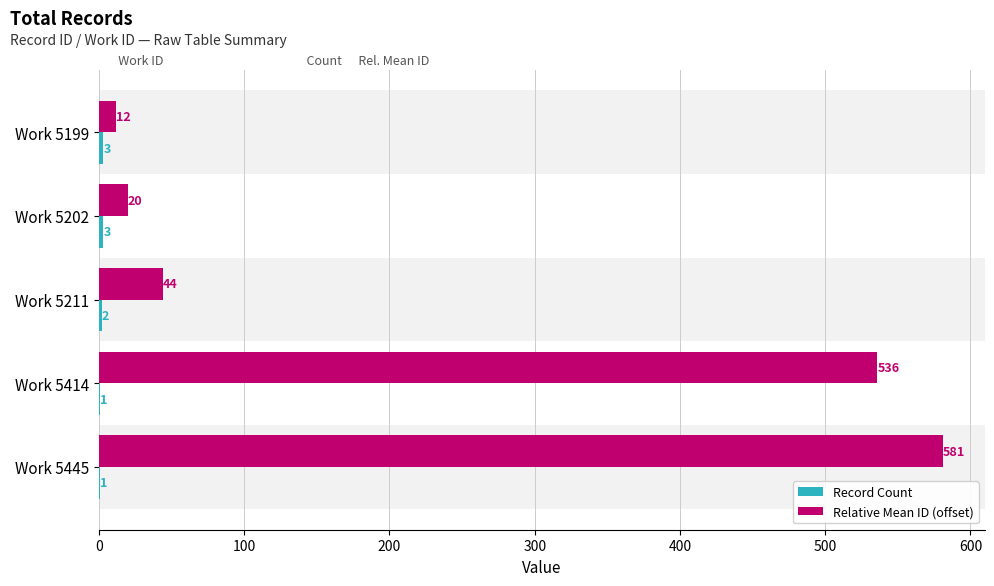

Between Work 5211 and Work 5414, which series saw the biggest shift?

Relative Mean ID (offset)